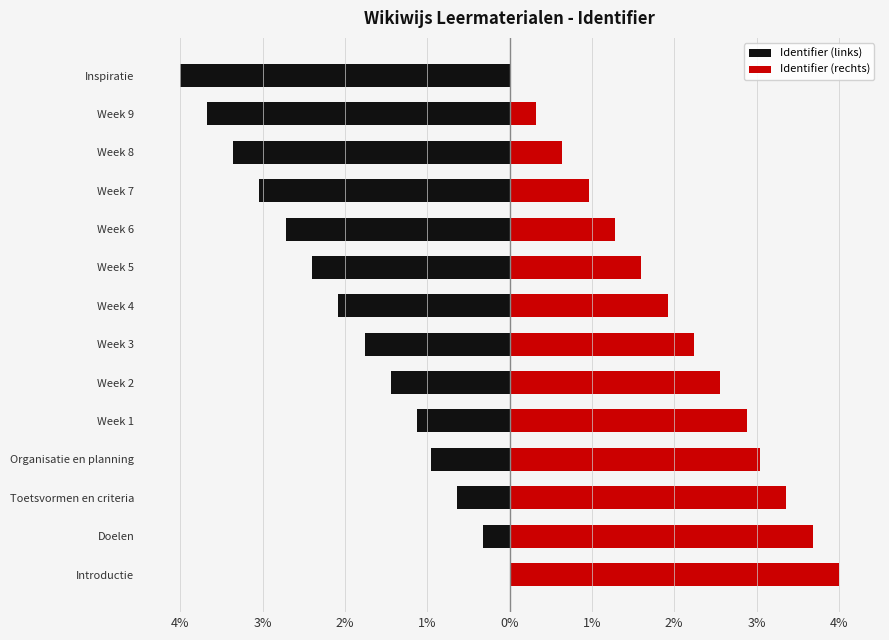

At how many categories does at least one series exceed 1?

10